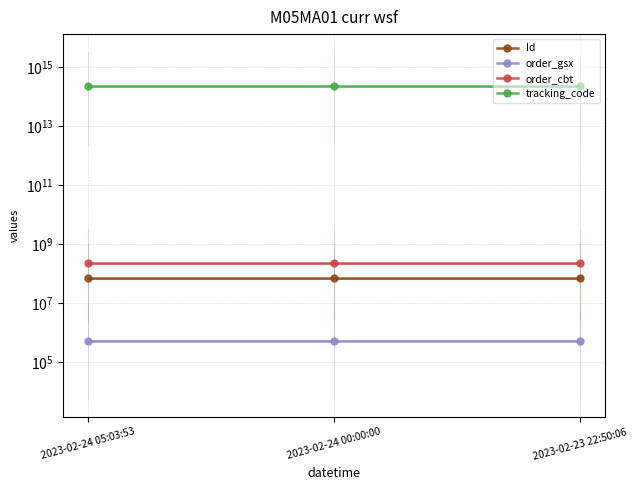

What position from the right is 2023-02-24 05:03:53?

3